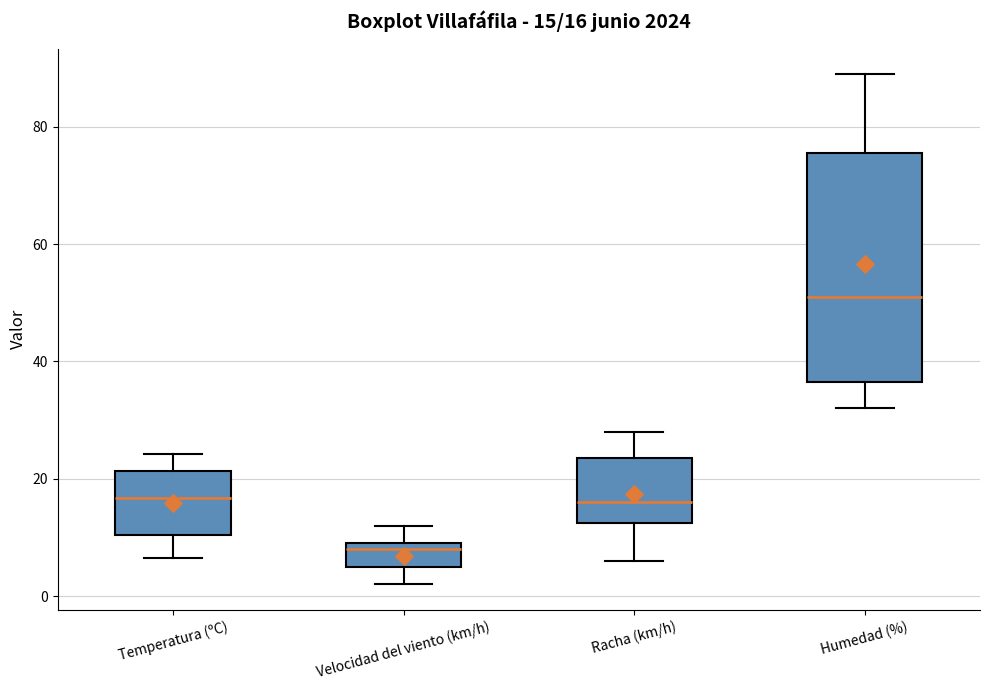

Which box has the lowest median line?

Velocidad del viento (km/h)